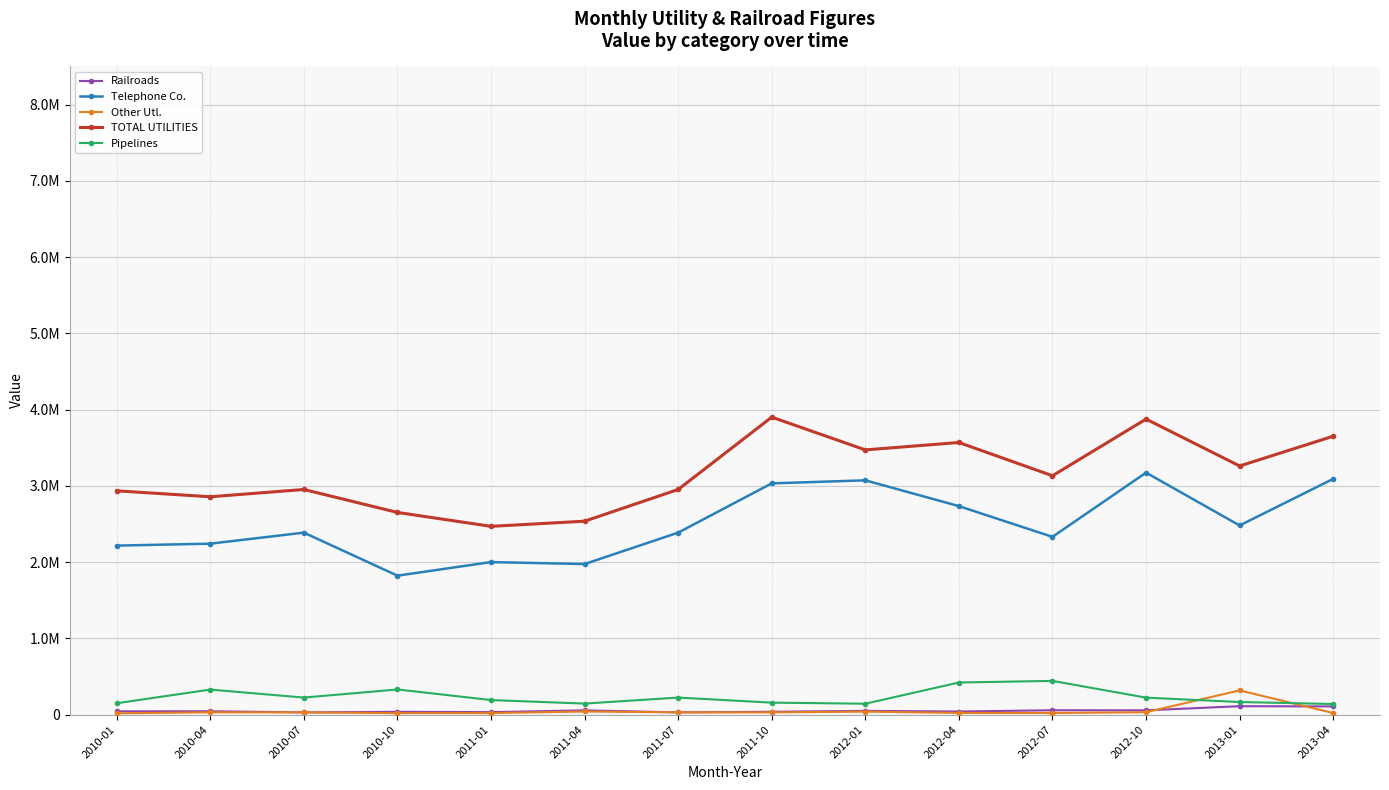

True or false: Railroads has more than 2 interior local peaks.

True